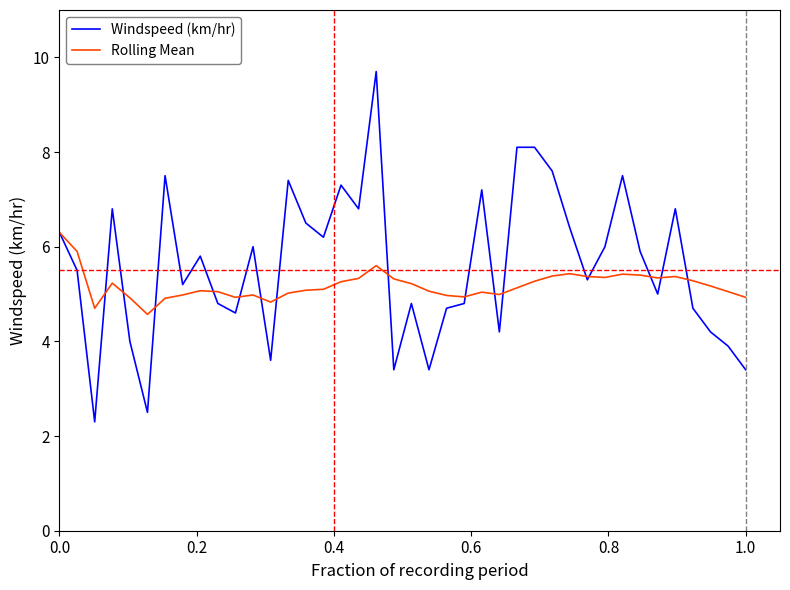

List the series in order of their peak value, lowest first.

Rolling Mean, Windspeed (km/hr)